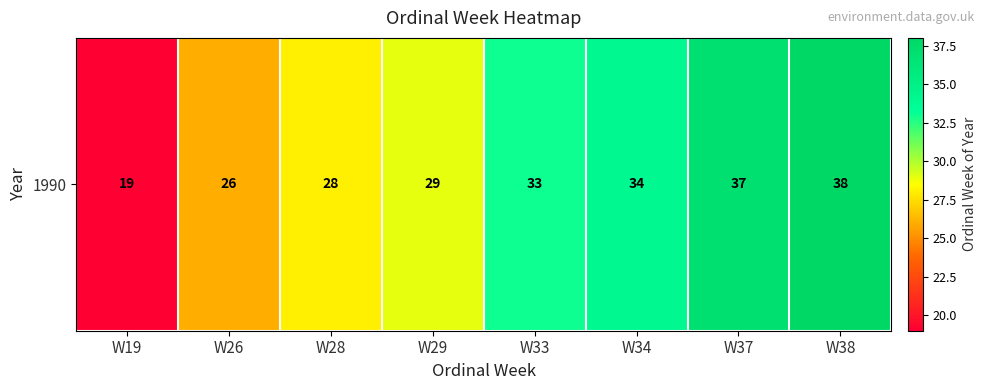

List the labels in order of value, largest first.

W38, W37, W34, W33, W29, W28, W26, W19